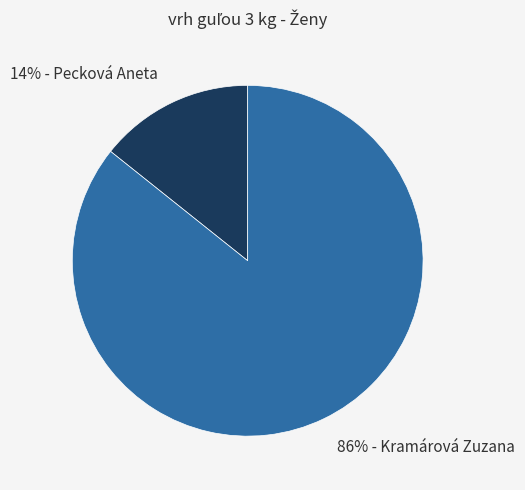

Is 86% - Kramárová Zuzana the majority of the pie?

Yes